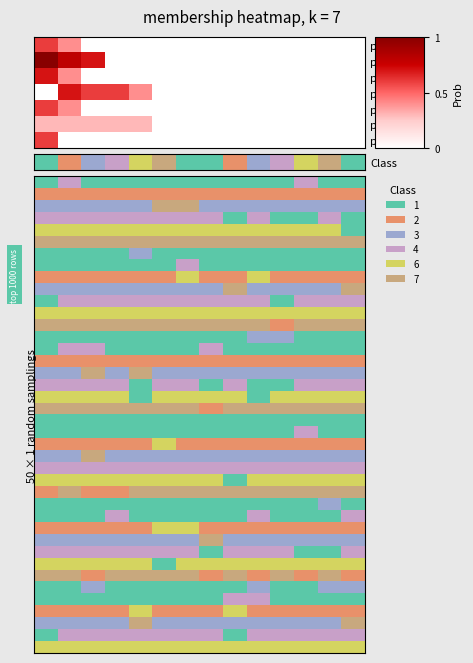

Count the number of data series in this chart.

7